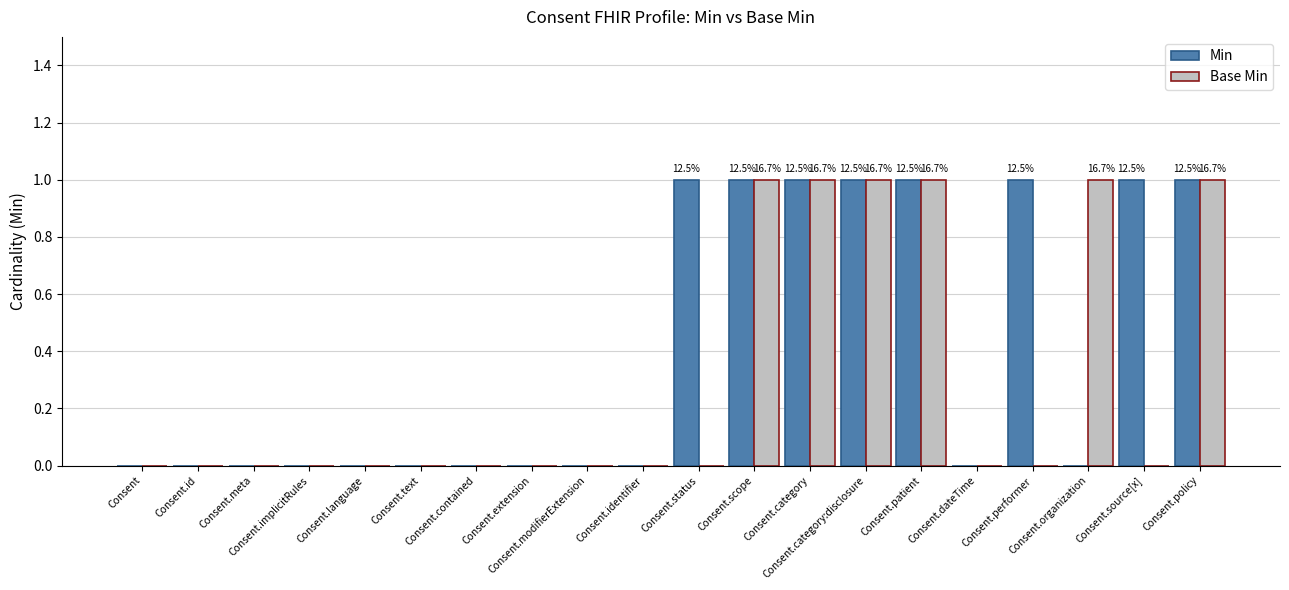

What is the sum of all Min values?

8